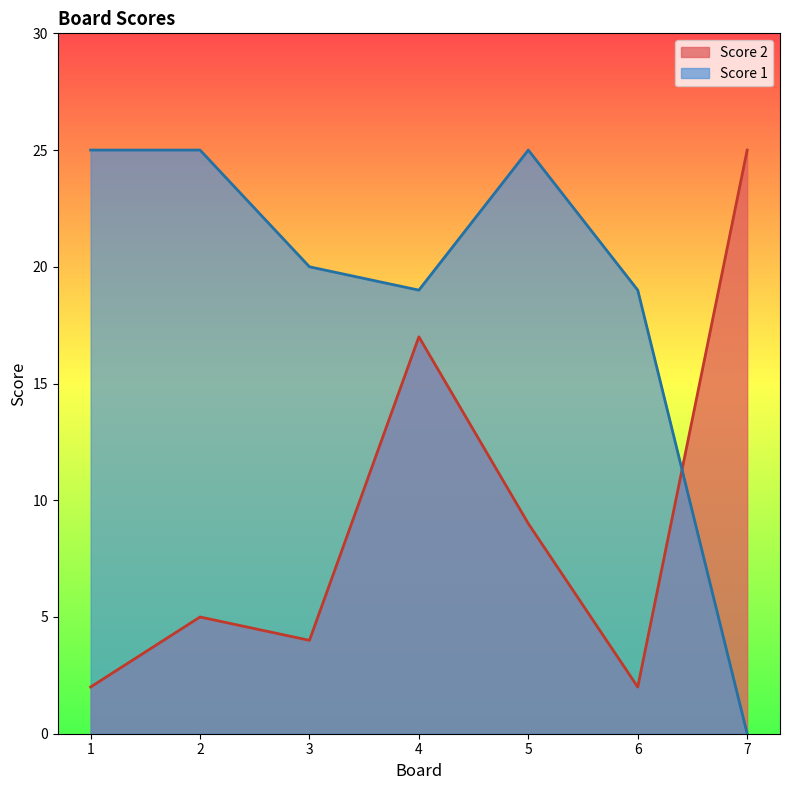

What is the difference between the maximum and minimum values in the Score 2 series?

23